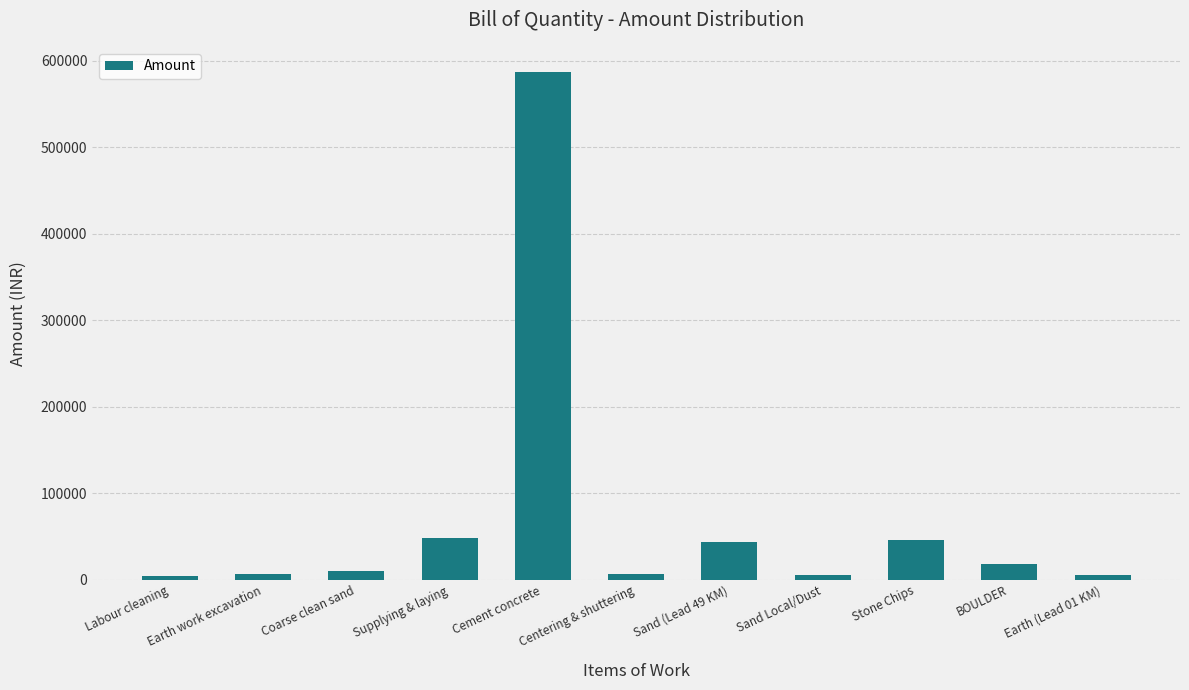

What is the sum of the values at BOULDER and Labour cleaning?

22517.7